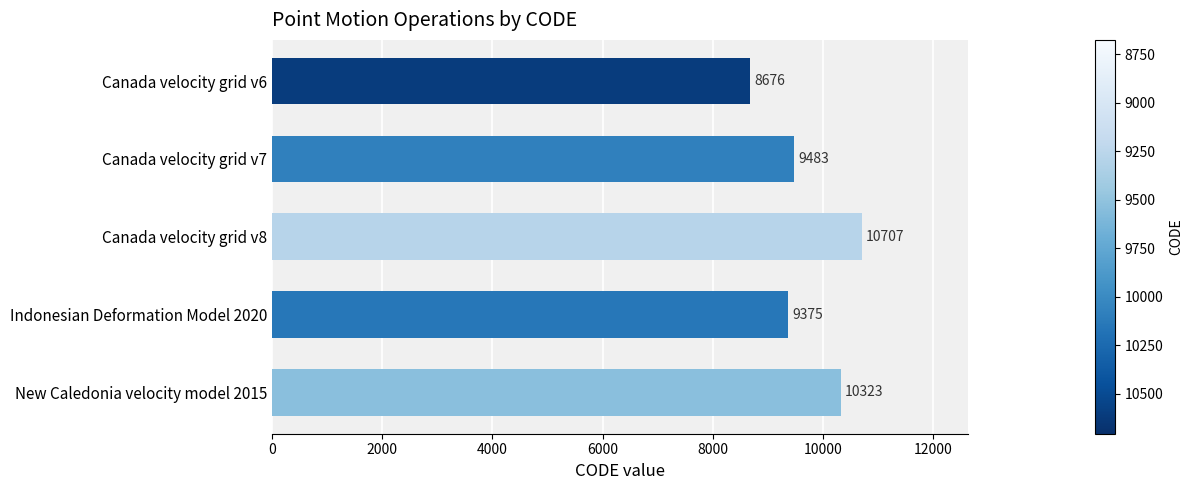

Which label corresponds to the largest value in the chart?

Canada velocity grid v8